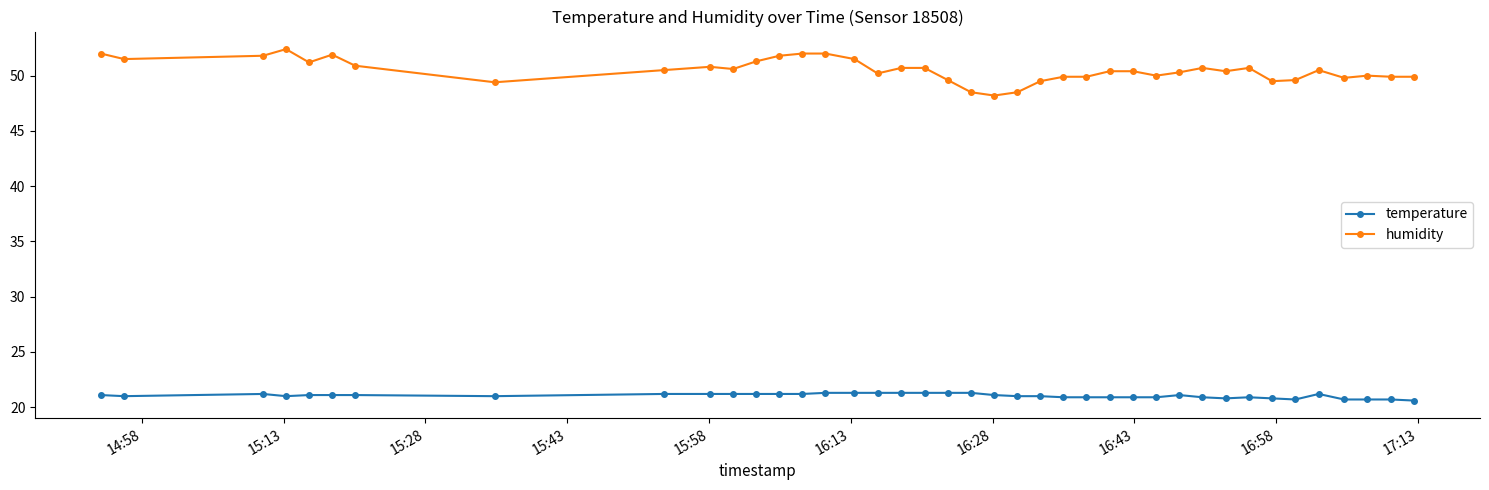

At how many categories does at least one series exceed 39?

40